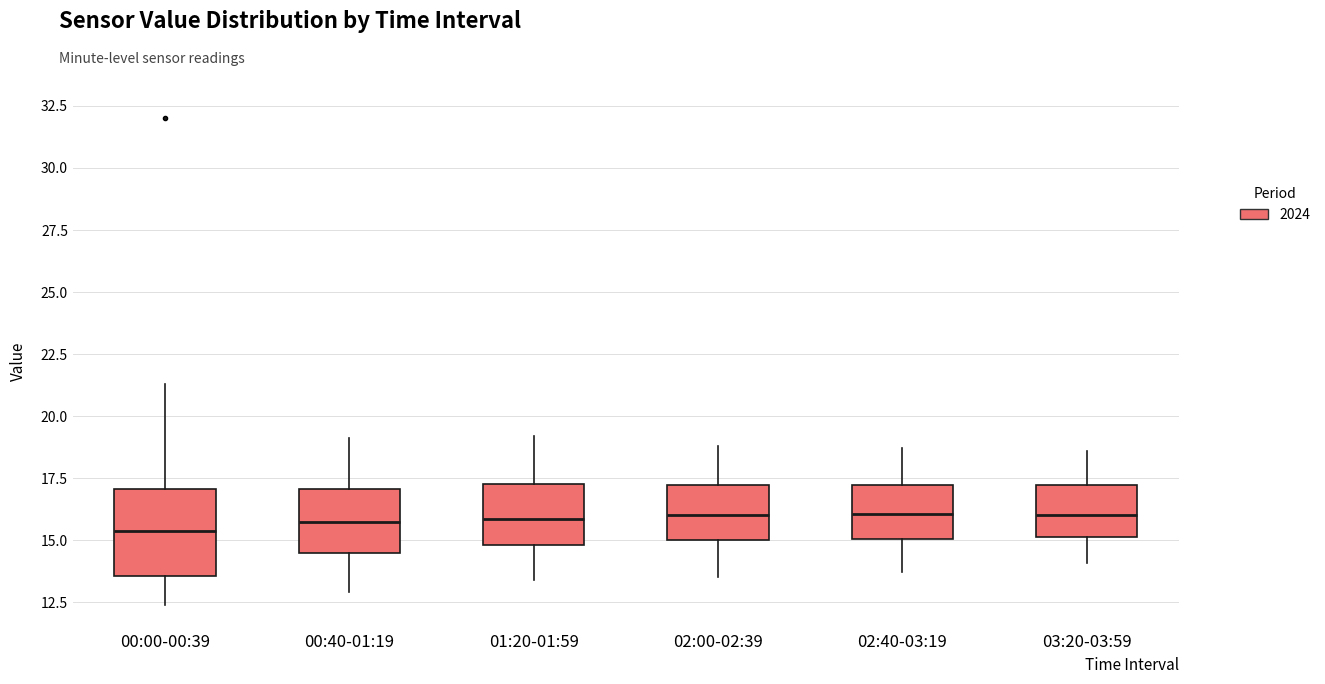

Reading left to right, transcribe this box plot: for each box, give where its median line is, the range the box spans, and where its two whiskers end, as read against the y-axis. The values are not printed on the chart, so give them approximately, as read against the axis.

00:00-00:39: median 15.5, box 13.5 to 17.0, whiskers 12.5 to 21.5
00:40-01:19: median 16.0, box 14.5 to 17.0, whiskers 13.0 to 19.0
01:20-01:59: median 16.0, box 15.0 to 17.5, whiskers 13.5 to 19.0
02:00-02:39: median 16.0, box 15.0 to 17.0, whiskers 13.5 to 19.0
02:40-03:19: median 16.0, box 15.0 to 17.0, whiskers 13.5 to 18.5
03:20-03:59: median 16.0, box 15.0 to 17.0, whiskers 14.0 to 18.5